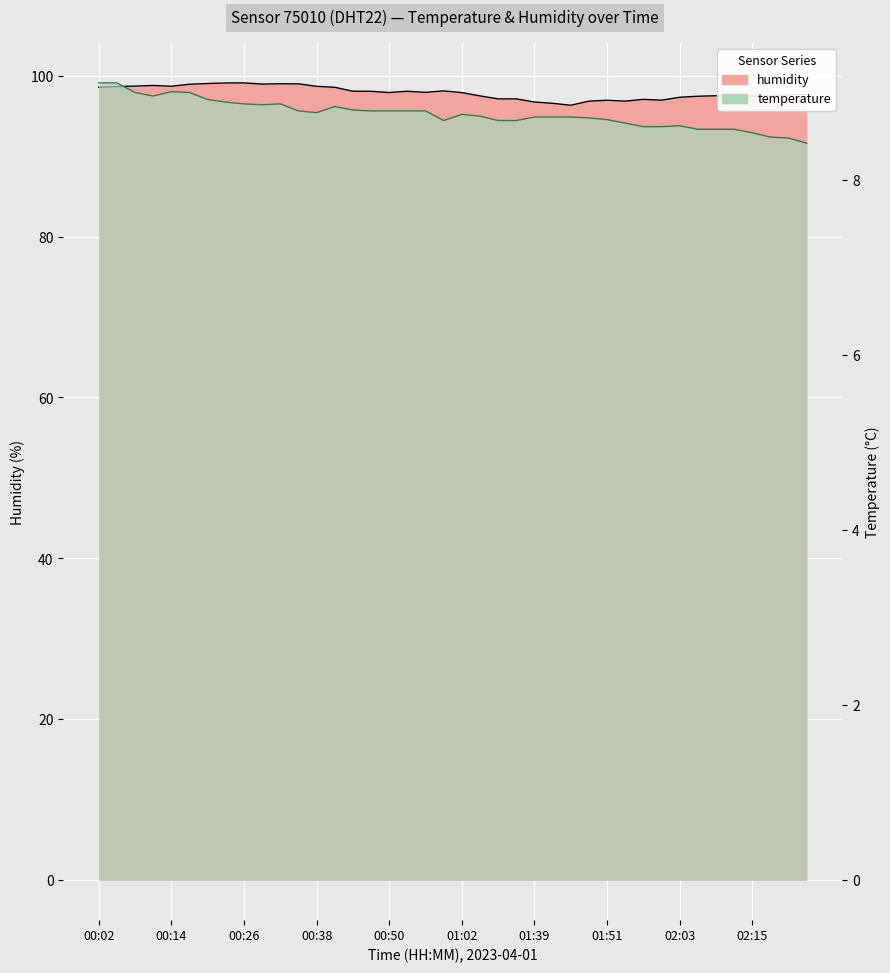

What is the difference between the maximum and minimum values?

2.8